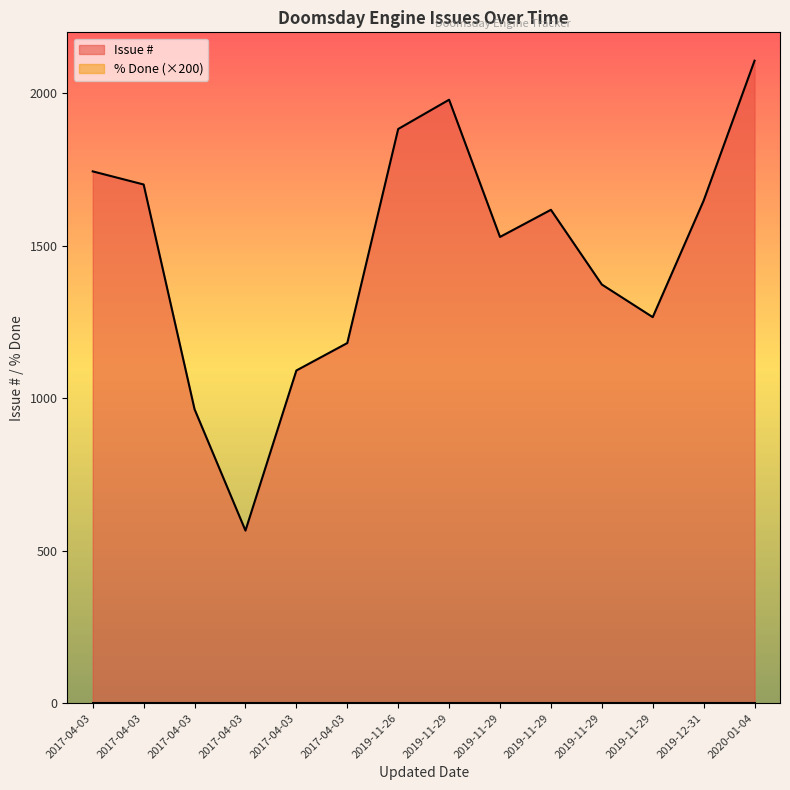

The % Done series shows 0 at 2017-04-03. True or false?

True